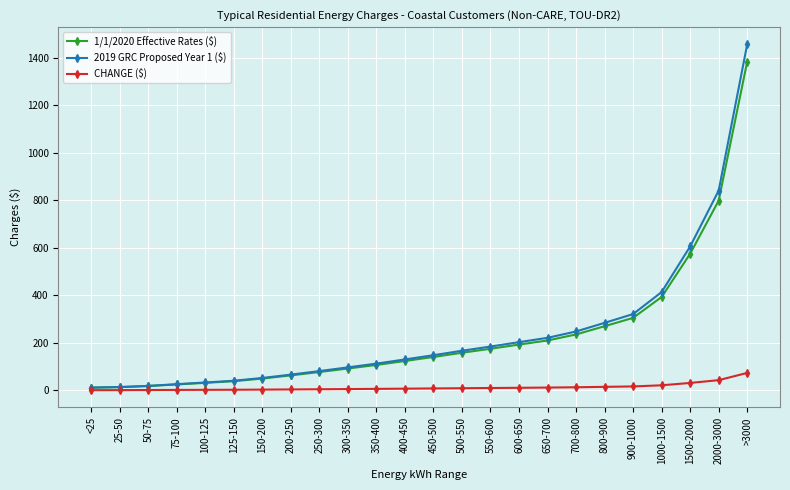

The value of CHANGE ($) at 150-200 is 2.5. True or false?

True